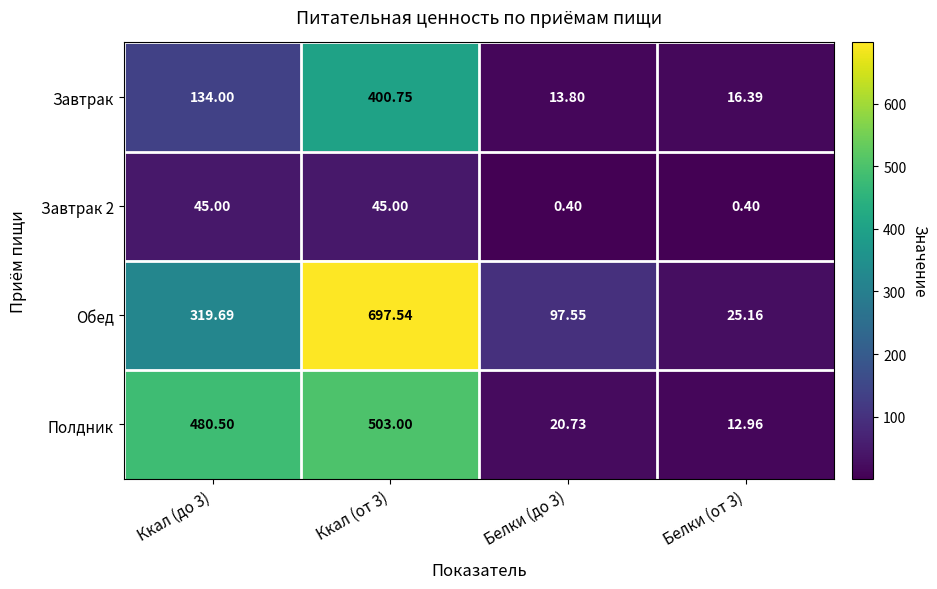

What is the greatest value displayed?

697.5